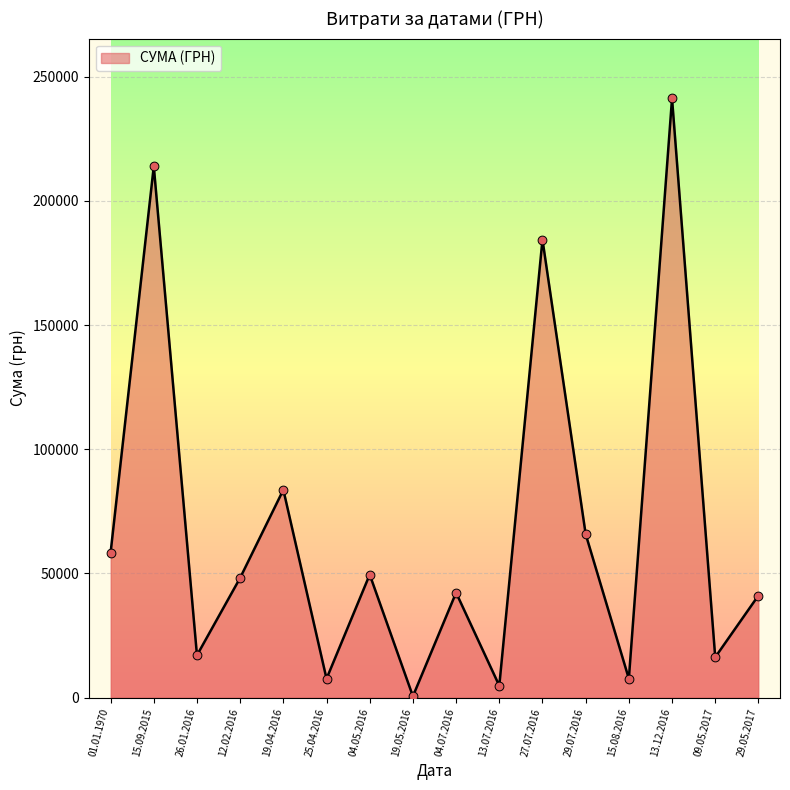

What is the ratio of the value at 01.01.1970 to the value at 19.04.2016?

0.7